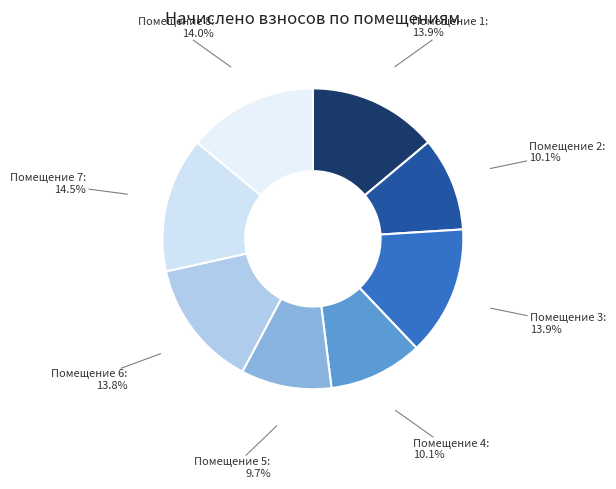

What is the ratio of the value at Помещение 4 to the value at Помещение 8?

0.7